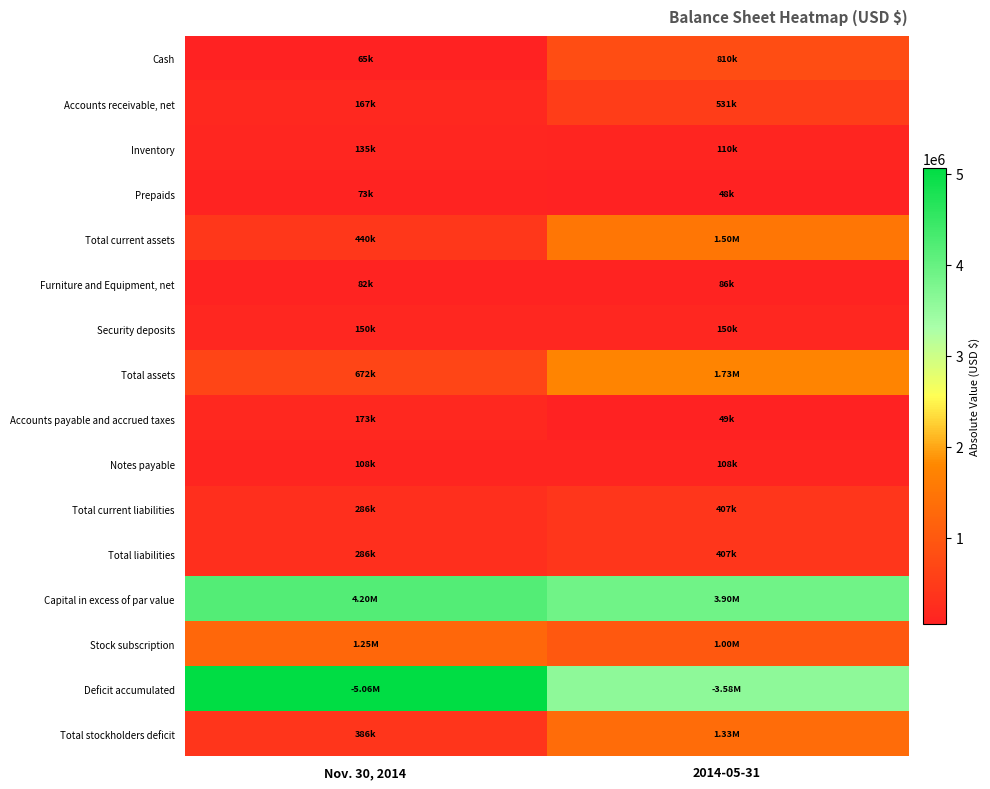

Reading right to left, list all the values displayed in this chart.

Cash: 2014-05-31=810433	Nov. 30, 2014=65008
Accounts receivable, net: 2014-05-31=530637	Nov. 30, 2014=166887
Inventory: 2014-05-31=109628	Nov. 30, 2014=135038
Prepaids: 2014-05-31=48086	Nov. 30, 2014=72926
Total current assets: 2014-05-31=1498784	Nov. 30, 2014=439859
Furniture and Equipment, net: 2014-05-31=85579	Nov. 30, 2014=82133
Security deposits: 2014-05-31=150000	Nov. 30, 2014=150000
Total assets: 2014-05-31=1734363	Nov. 30, 2014=671992
Accounts payable and accrued taxes: 2014-05-31=49198	Nov. 30, 2014=172728
Notes payable: 2014-05-31=108000	Nov. 30, 2014=108000
Total current liabilities: 2014-05-31=407198	Nov. 30, 2014=285728
Total liabilities: 2014-05-31=407198	Nov. 30, 2014=285728
Capital in excess of par value: 2014-05-31=3898776	Nov. 30, 2014=4201561
Stock subscription: 2014-05-31=1003575	Nov. 30, 2014=1245730
Deficit accumulated: 2014-05-31=3577865	Nov. 30, 2014=5063750
Total stockholders deficit: 2014-05-31=1327165	Nov. 30, 2014=386264